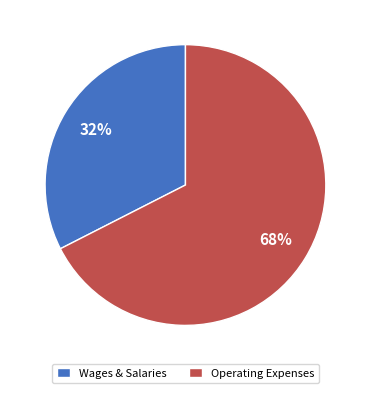

How many segments does this pie chart have?

2